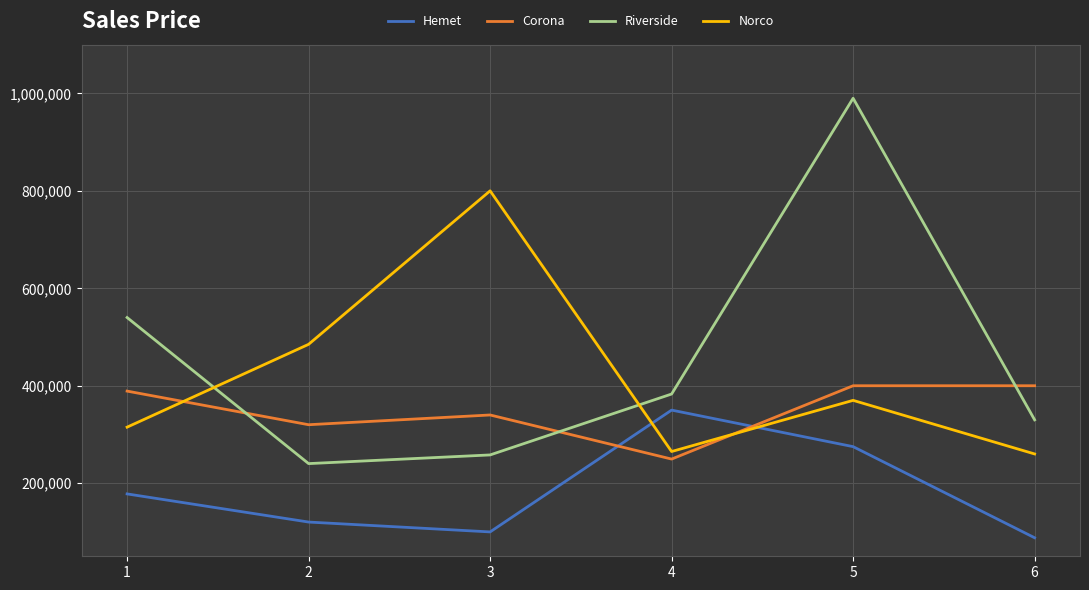

Reading left to right, list all the values displayed in this chart.

Hemet: 178000	120239	100000	350000	275000	88000
Corona: 389000	320000	340000	249500	400000	400000
Riverside: 540000	240200	258000	383000	990000	330000
Norco: 315000	485000	800000	265000	370000	260000